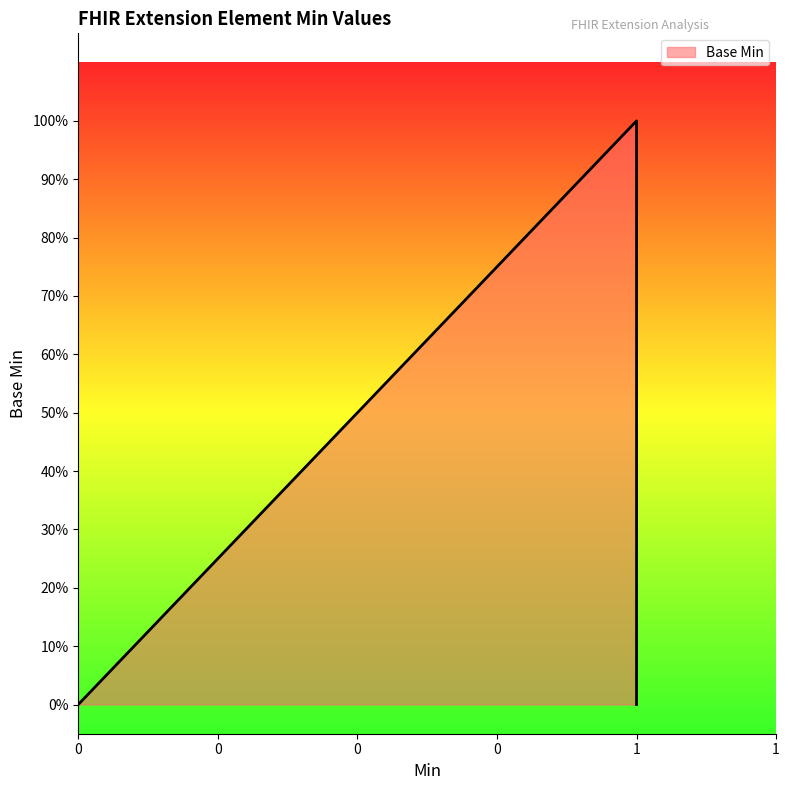

True or false: the data shows 0 at 0.

True